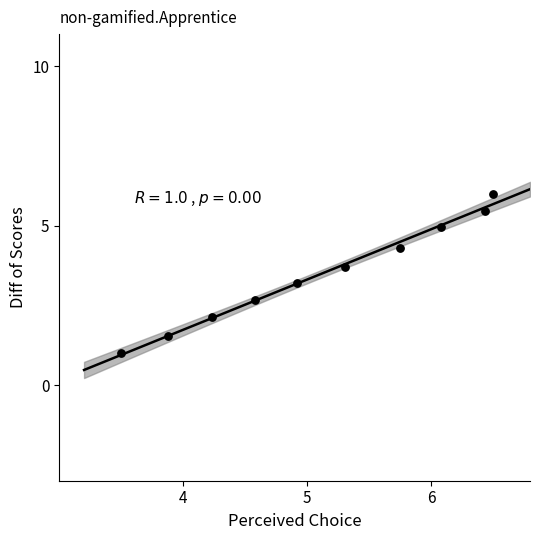

What Y value in the scatter plot is closest to 3?

3.2